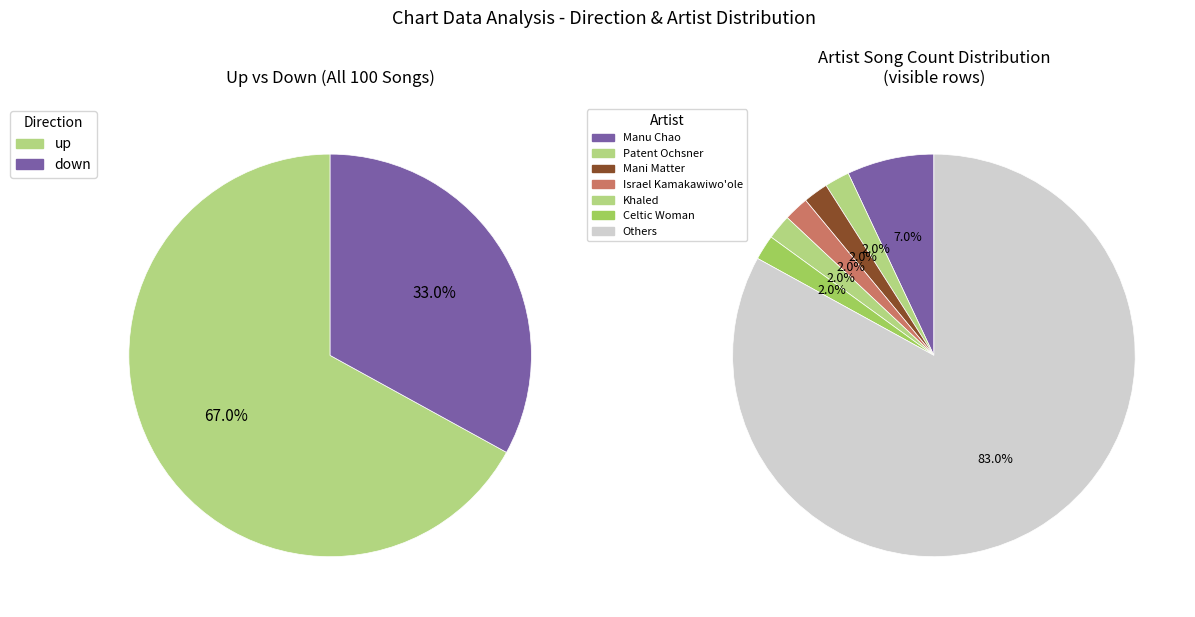

Which category has the smallest portion of the pie?

down